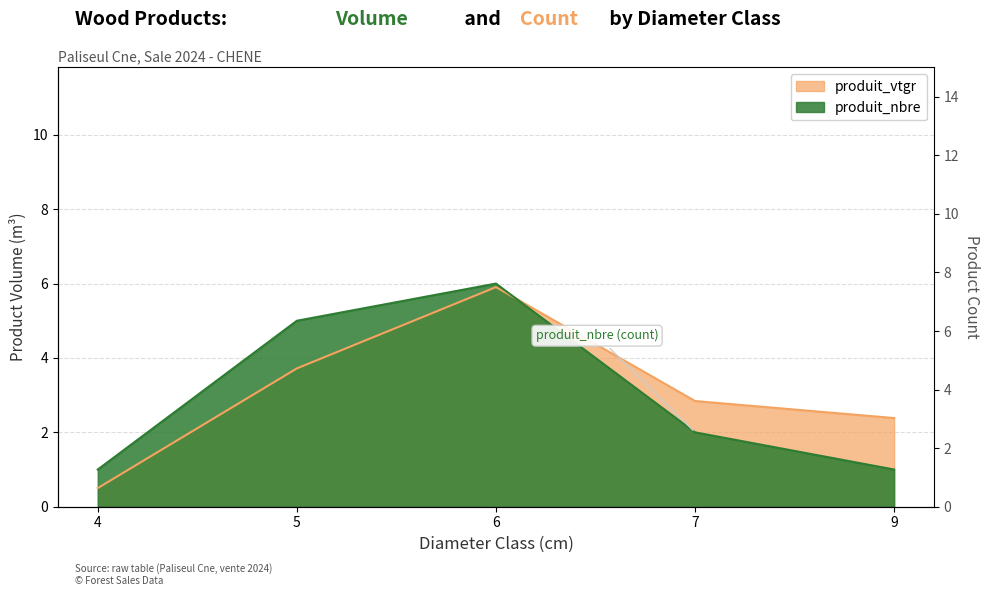

How many lines are shown in the chart?

2